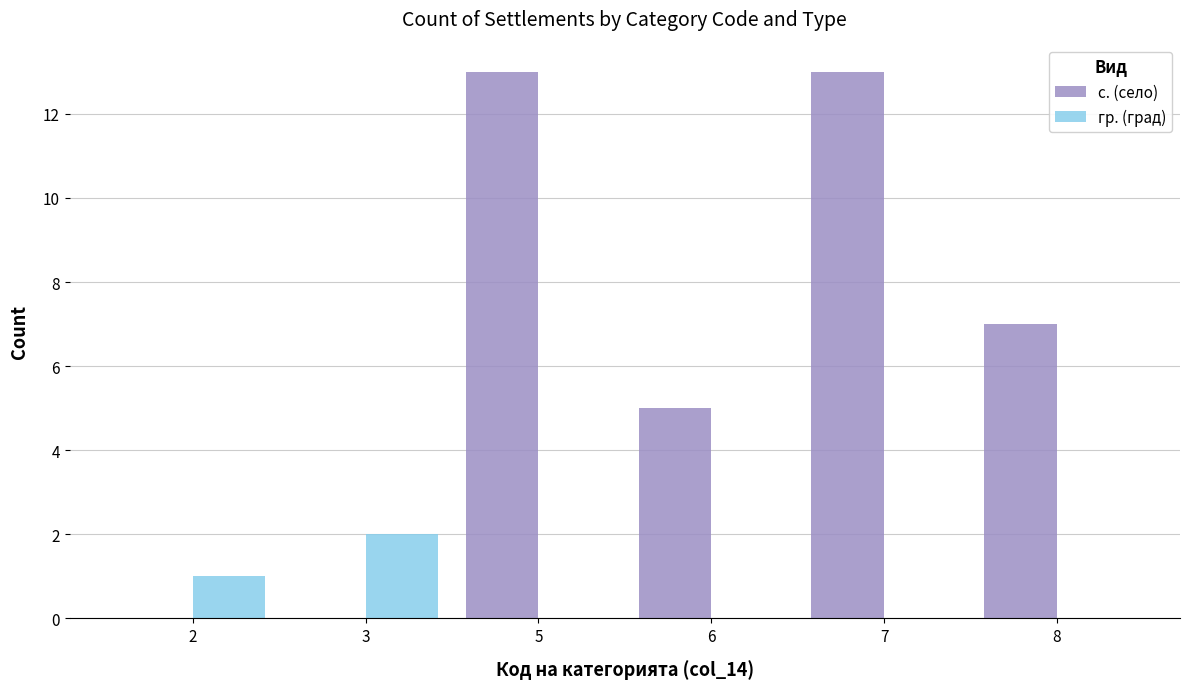

Count the гр. (град) values in the range 0 to 1.

5